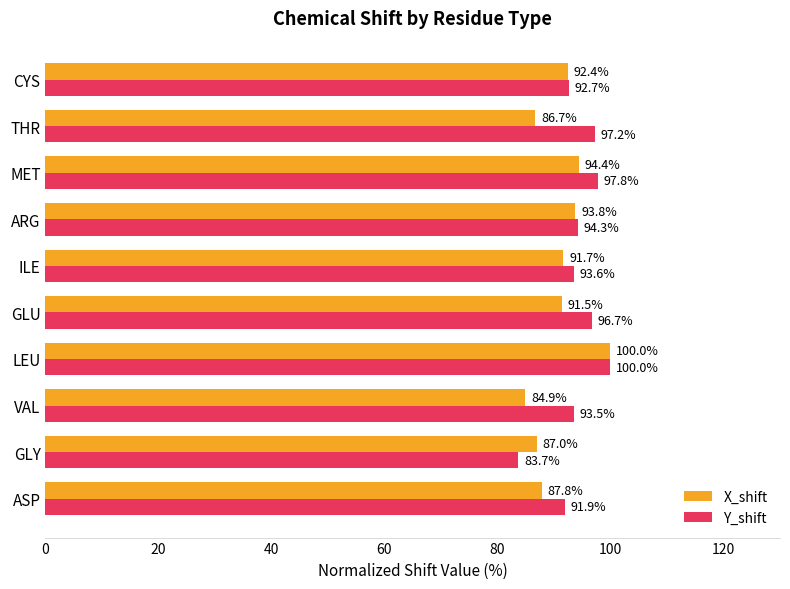

The value of X_shift at ILE is 91.7. True or false?

True